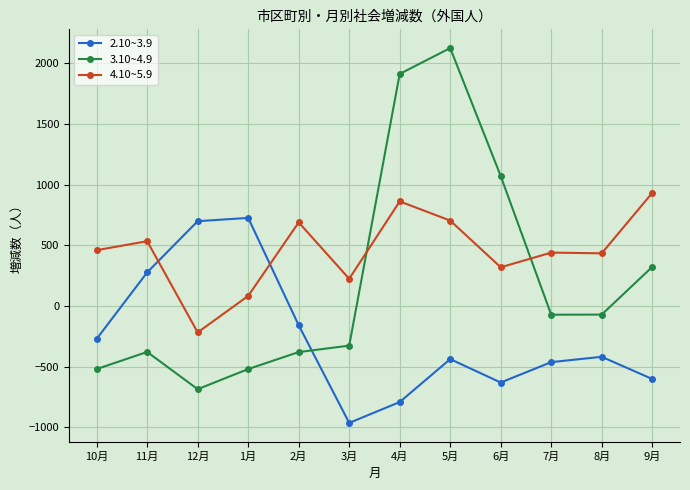

What is the difference between the second highest and minimum values in the 4.10~5.9 series?

1080